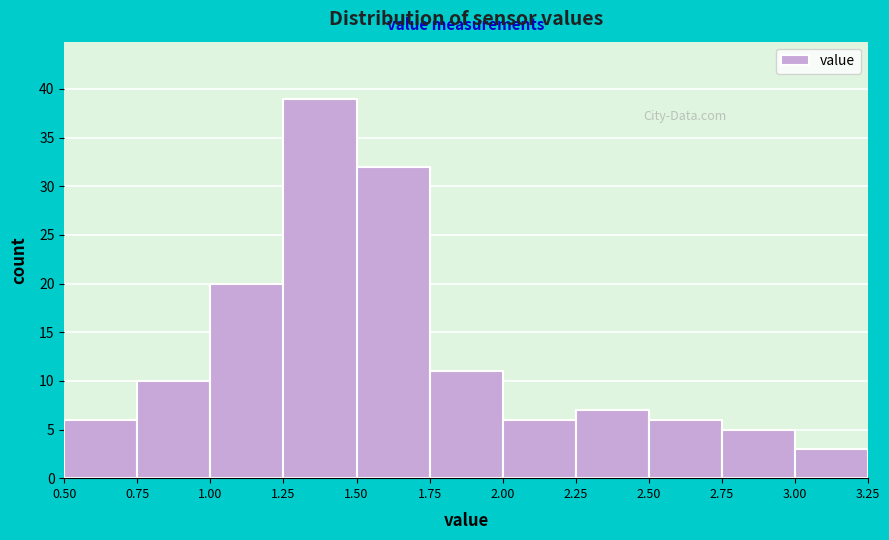

Reading left to right, transcribe this chart: for each bar, give the range it covers on the x-axis and its height. The values are not printed on the chart, so give them approximately, as read against the axis.

0.50 to 0.75: 6
0.75 to 1.00: 10
1.00 to 1.25: 20
1.25 to 1.50: 39
1.50 to 1.75: 32
1.75 to 2.00: 11
2.00 to 2.25: 6
2.25 to 2.50: 7
2.50 to 2.75: 6
2.75 to 3.00: 5
3.00 to 3.25: 3